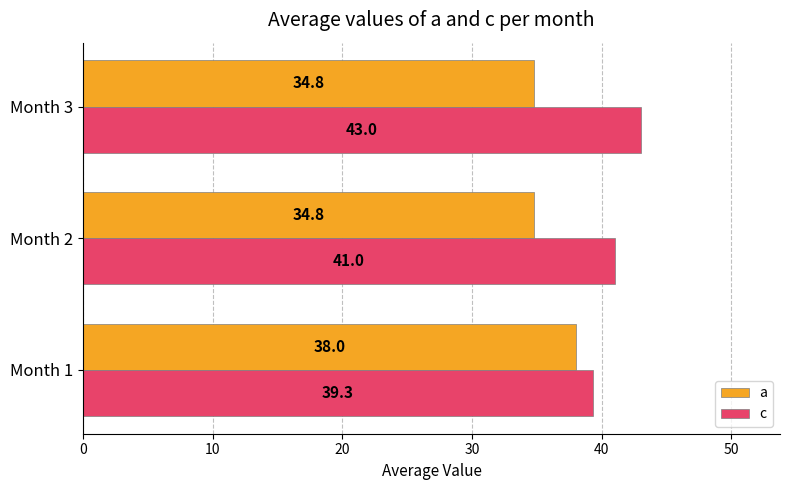

At which category is the sum across all series the highest?

Month 3